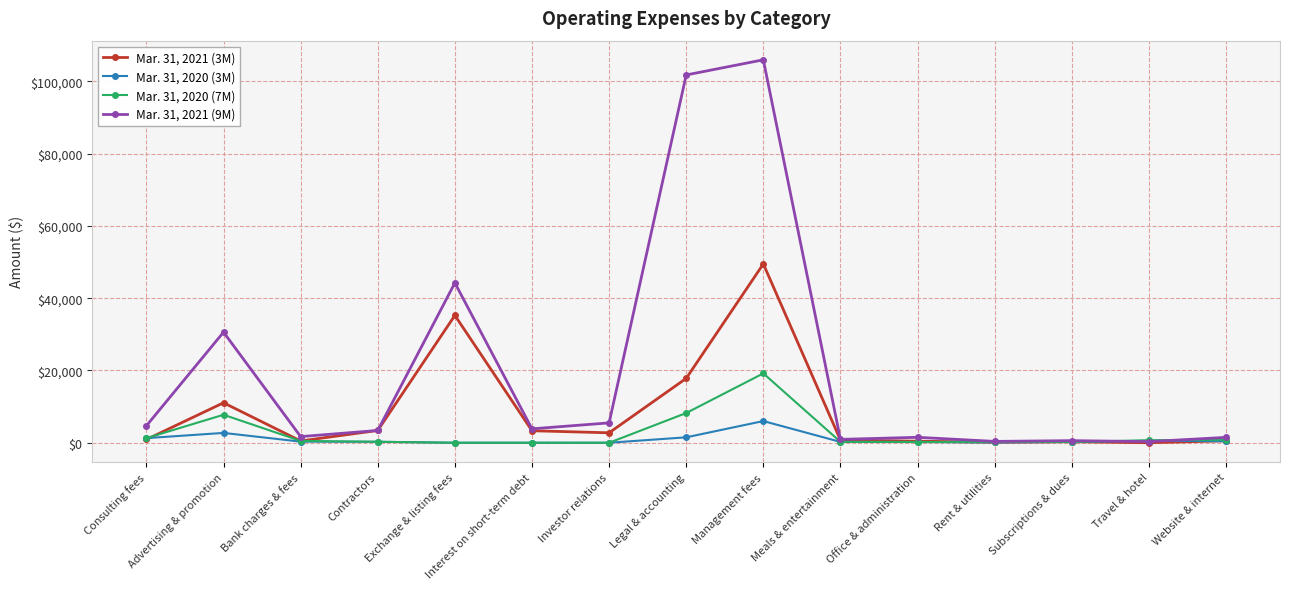

At which category does Mar. 31, 2020 (3M) reach its first local peak?

Advertising & promotion